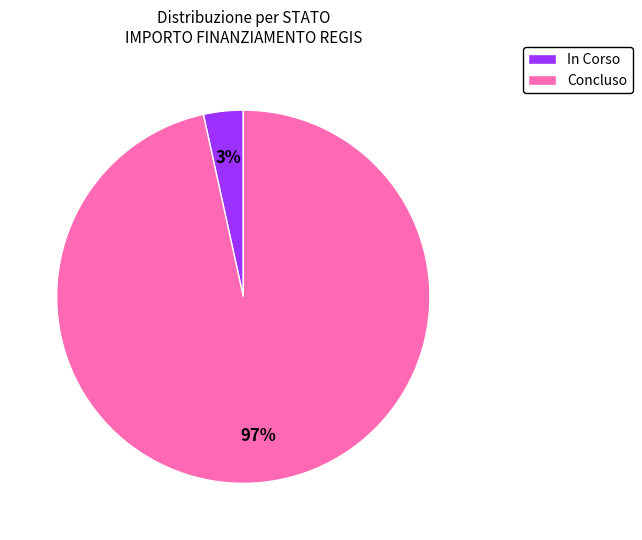

To the nearest percent, what is the combined percentage of Concluso and In Corso?

100%